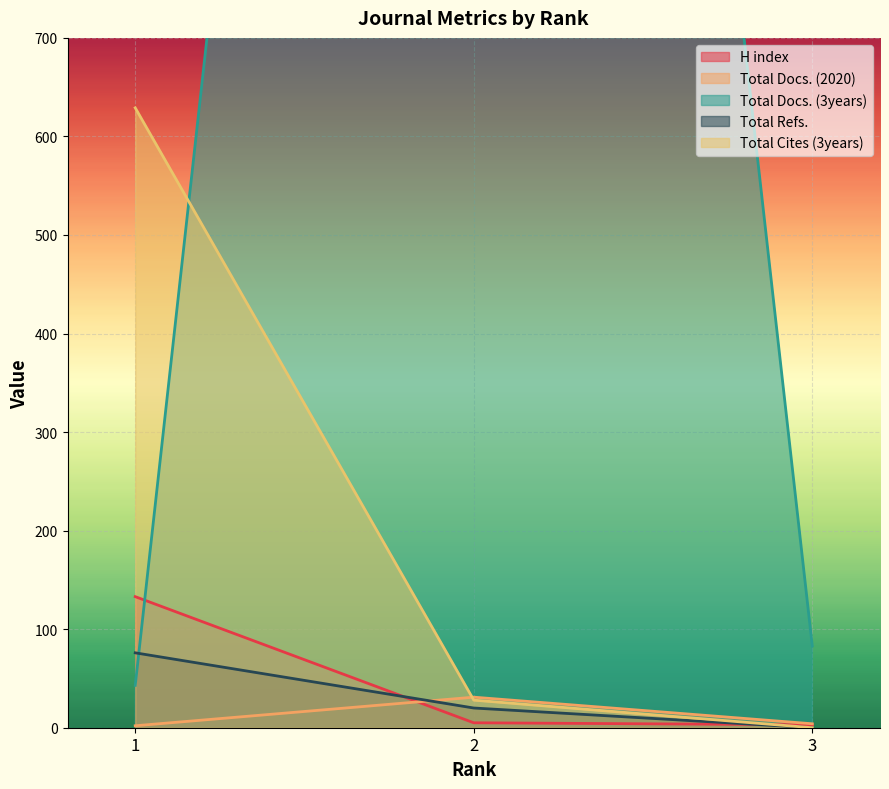

Where does the Total Cites (3years) series first go above 28?

1